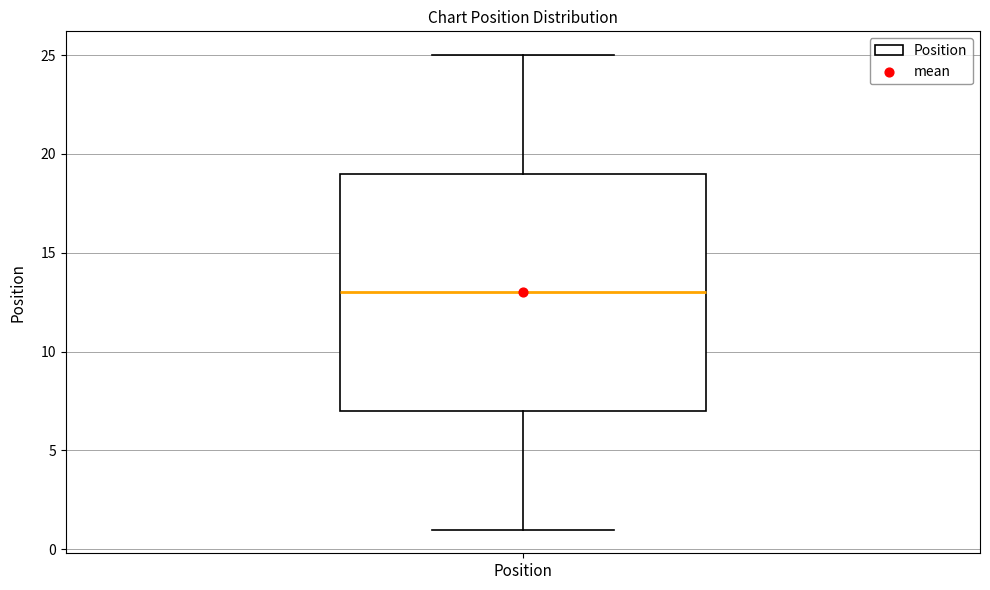

Where does the median line of the box for Position sit on the y-axis? The values are not printed on the chart, so give them approximately, as read against the axis.

13